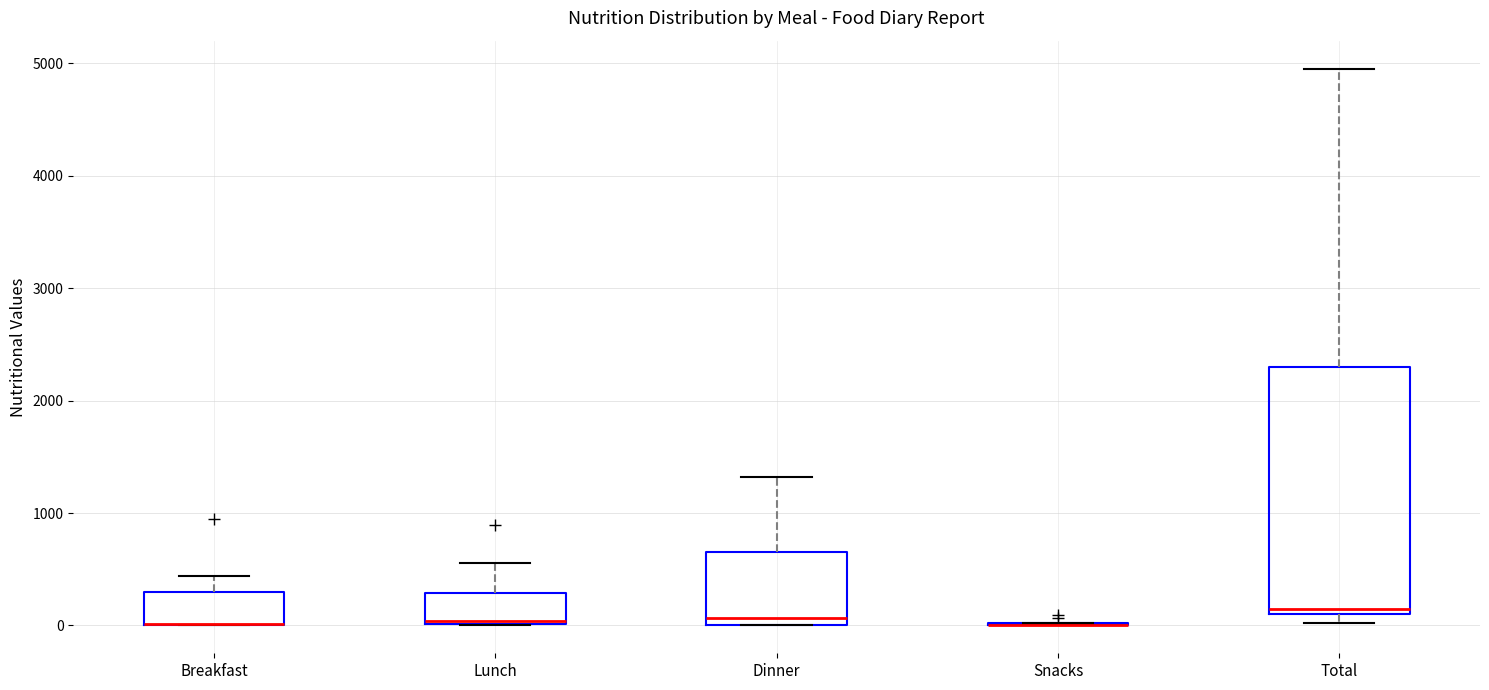

Reading left to right, transcribe this box plot: for each box, give where its median line is, the range the box spans, and where its two whiskers end, as read against the y-axis. The values are not printed on the chart, so give them approximately, as read against the axis.

Breakfast: median 0 (drawn on the box's lower edge), box 0 to 300, whiskers 0 to 400
Lunch: median 0 (just above the box's lower edge), box 0 to 300, whiskers 0 to 600
Dinner: median 100, box 0 to 600, whiskers 0 to 1300
Snacks: box collapsed to a line at 0, whiskers 0 to 0
Total: median 100 (just above the box's lower edge), box 100 to 2300, whiskers 0 to 5000